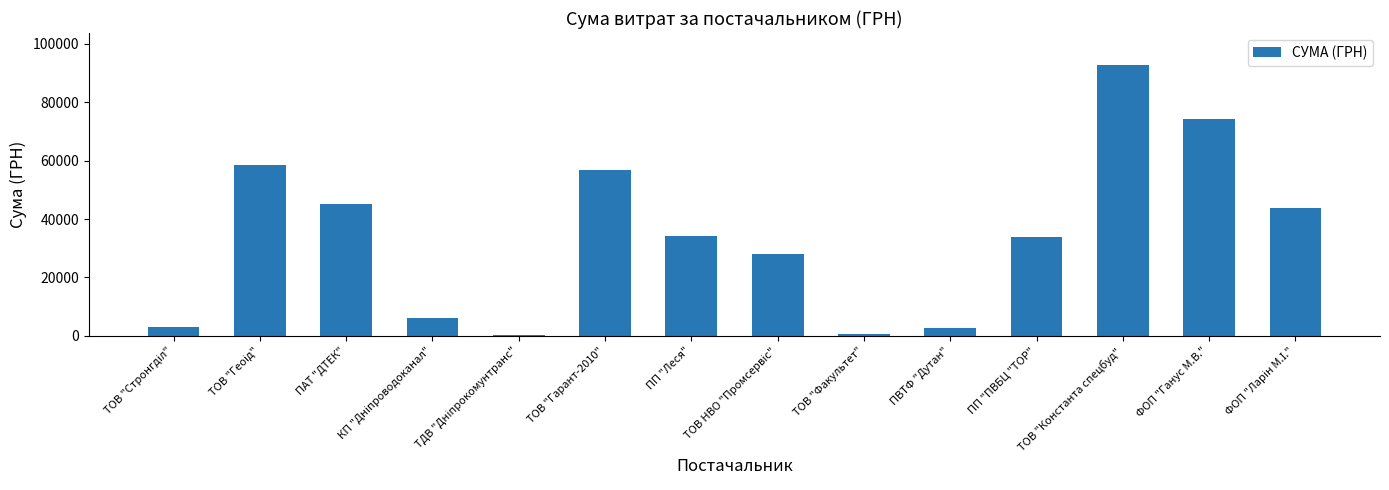

Which label corresponds to the largest value in the chart?

ТОВ "Константа спецбуд"